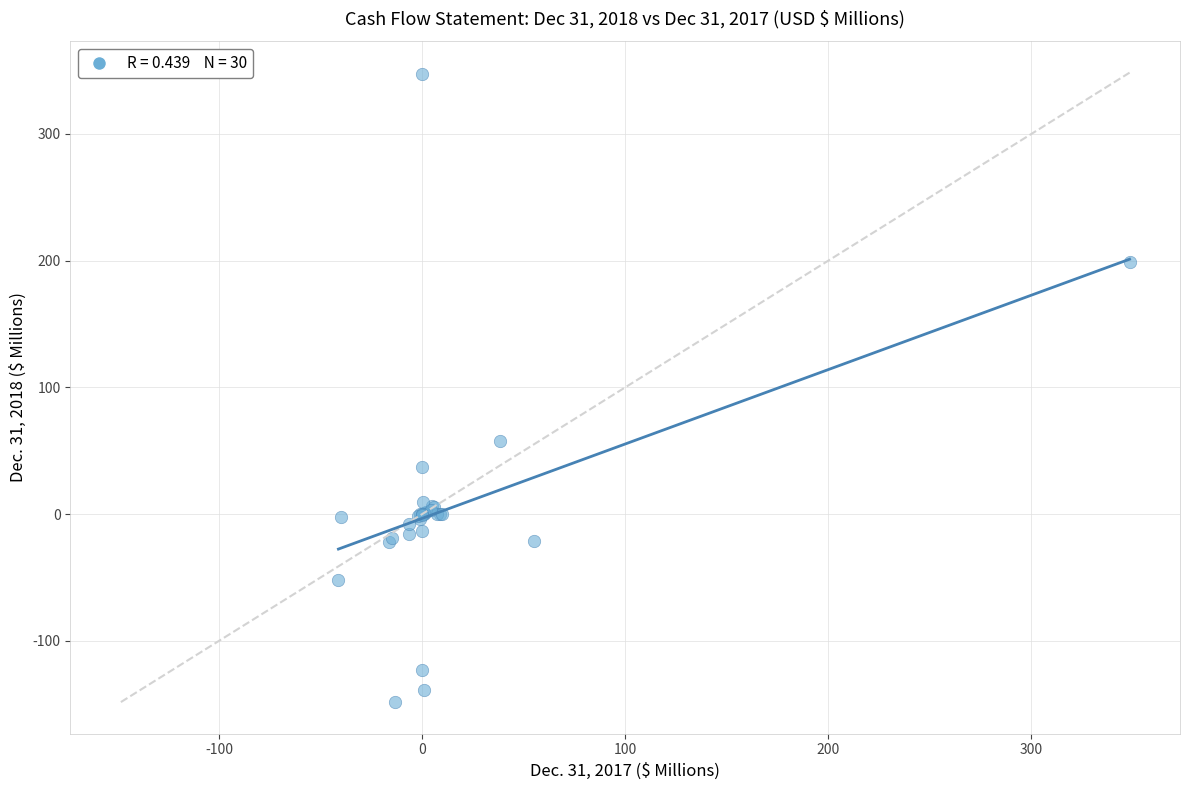

What Y value in the scatter plot is closest to 99?

57.7